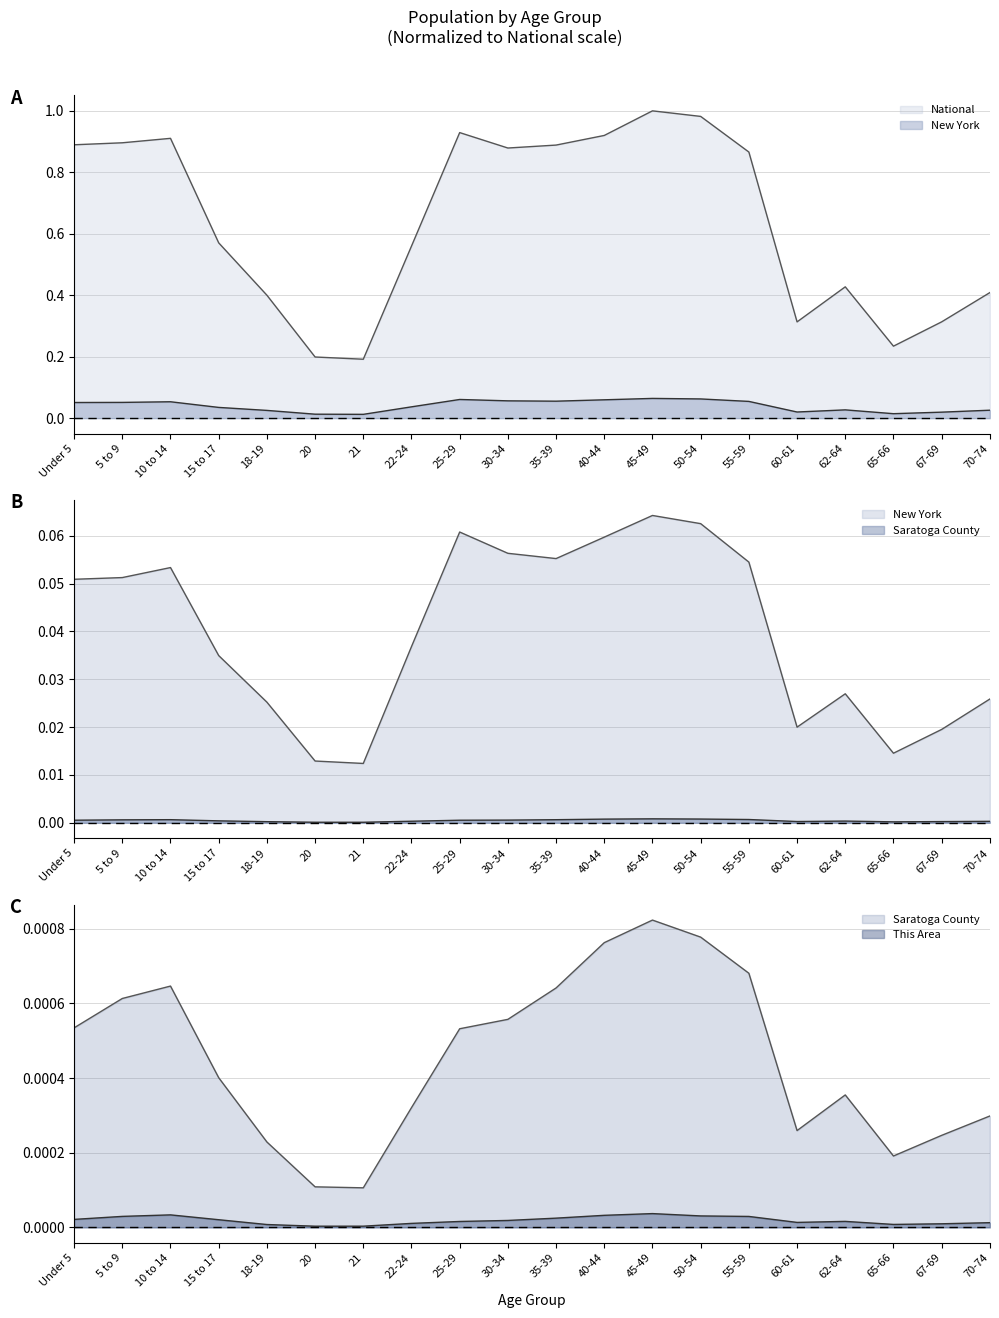

What is the average value of the National series?

0.6